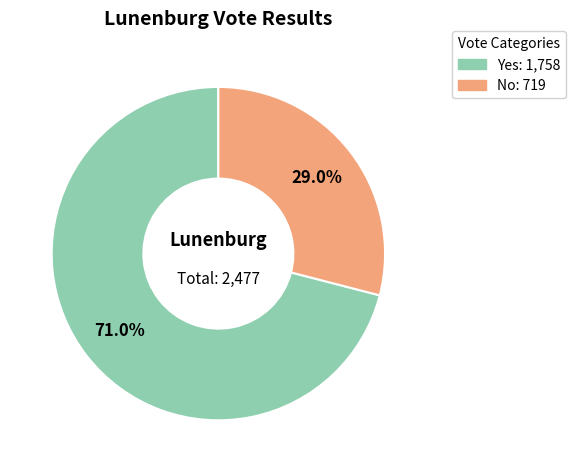

Does any single category account for the majority?

Yes